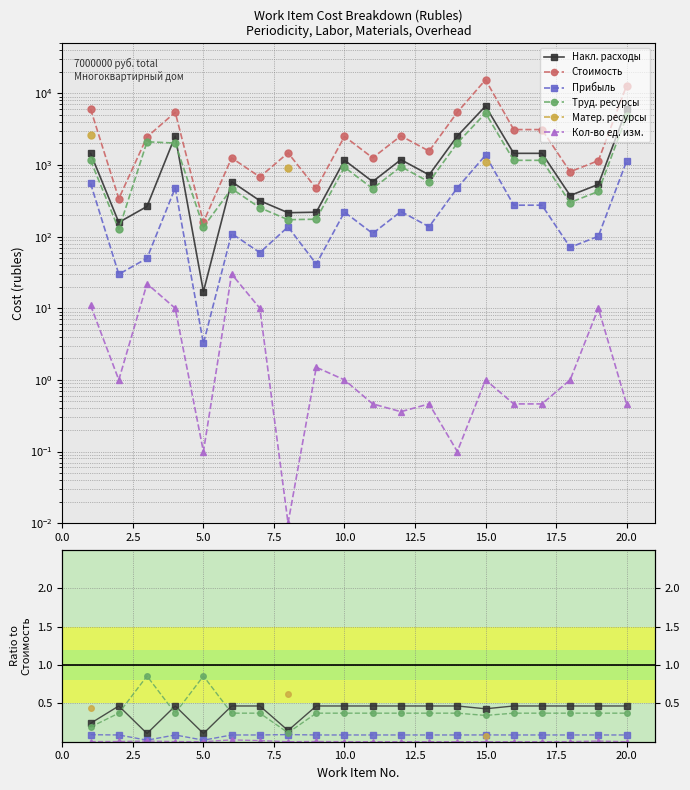

Which series has the largest range (max minus min)?

Стоимость